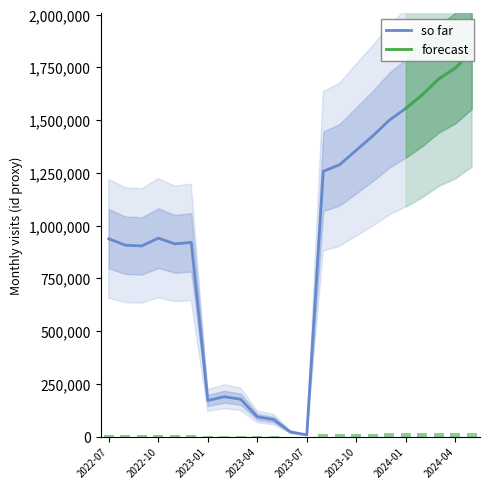

Where does the data first go above 937829?

2022-10